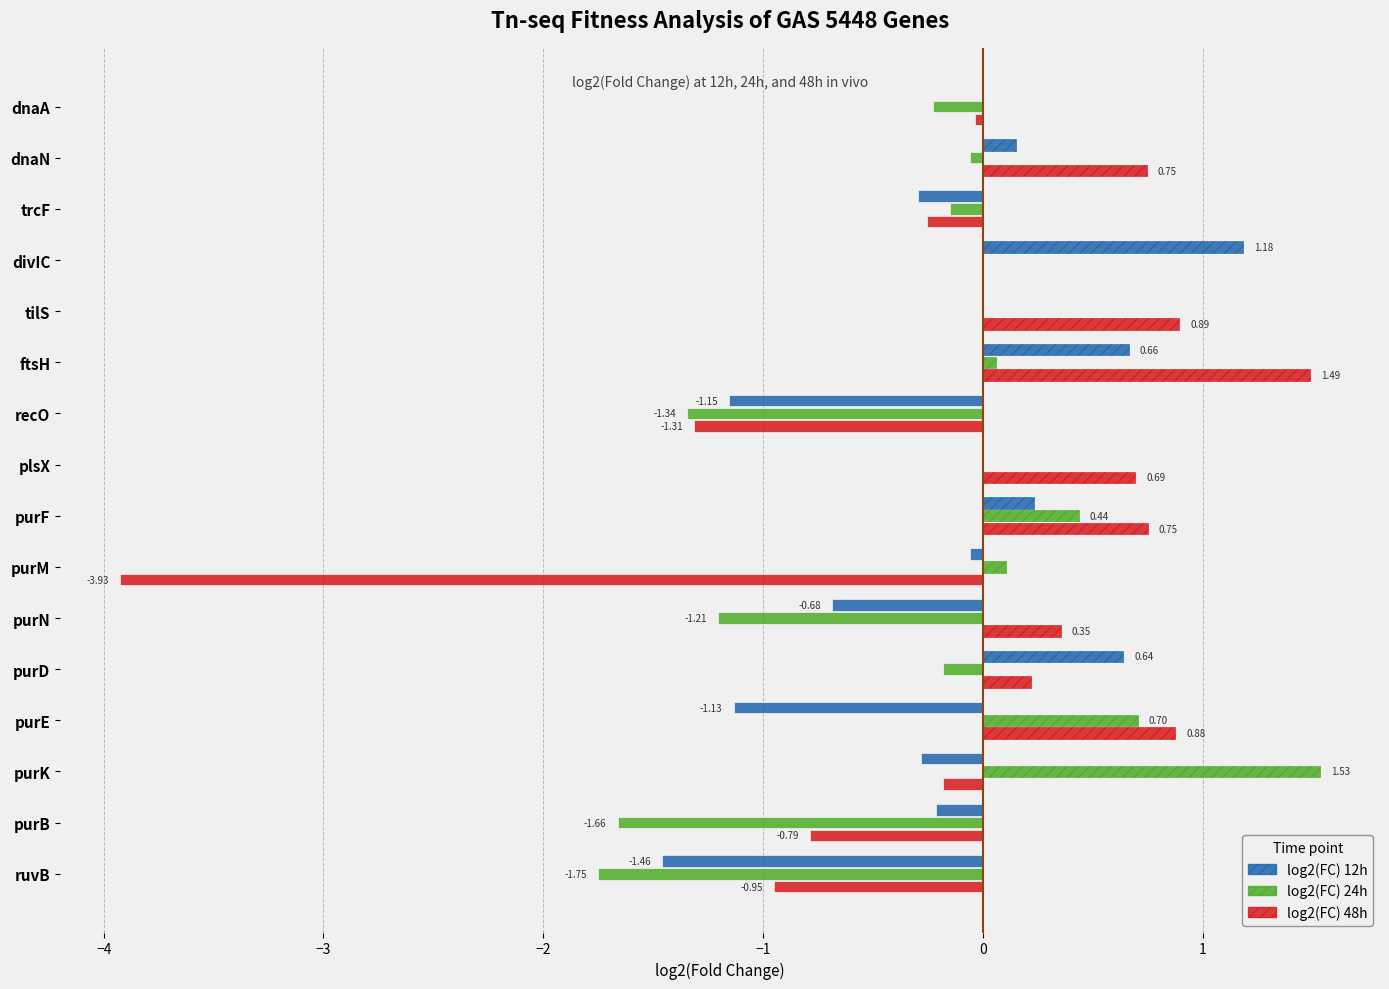

At which label does log2(FC) 12h reach its peak?

divIC